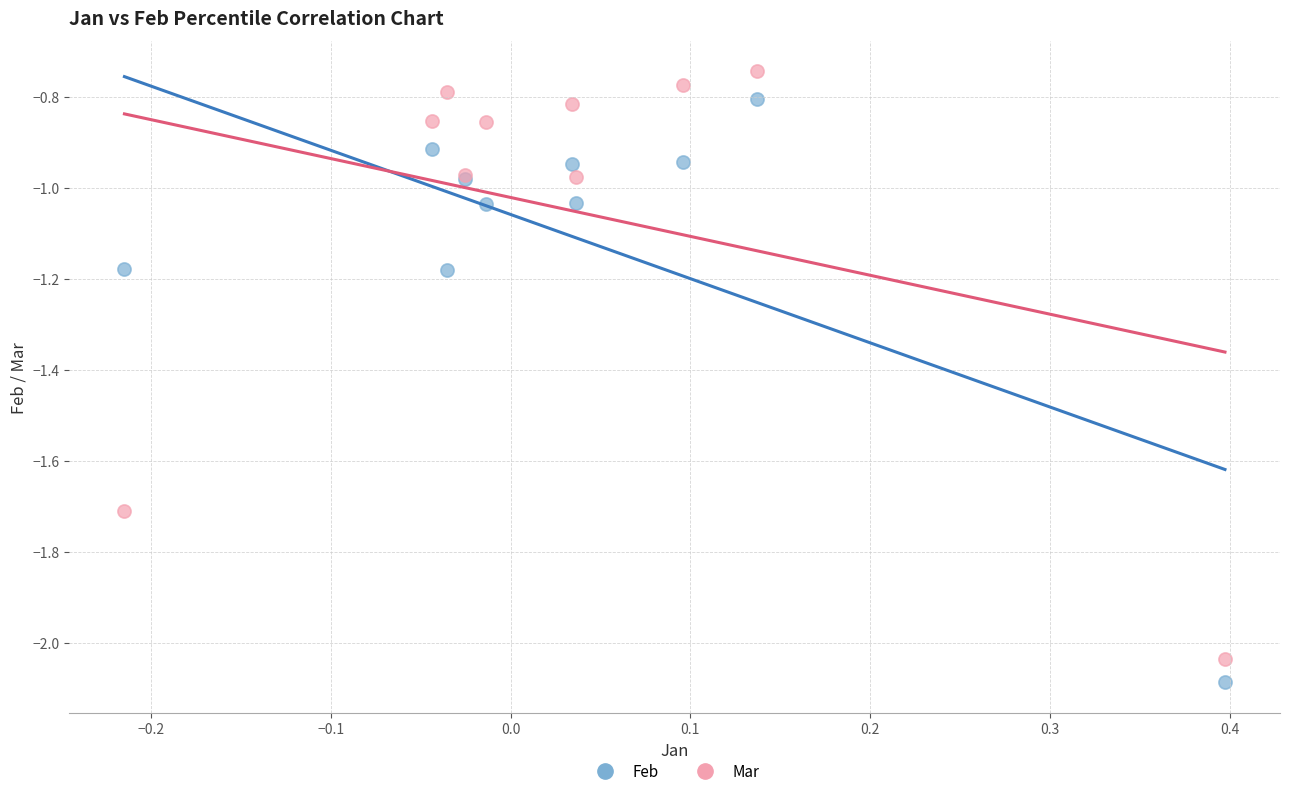

What are all the series names shown in the legend?

Feb, Mar